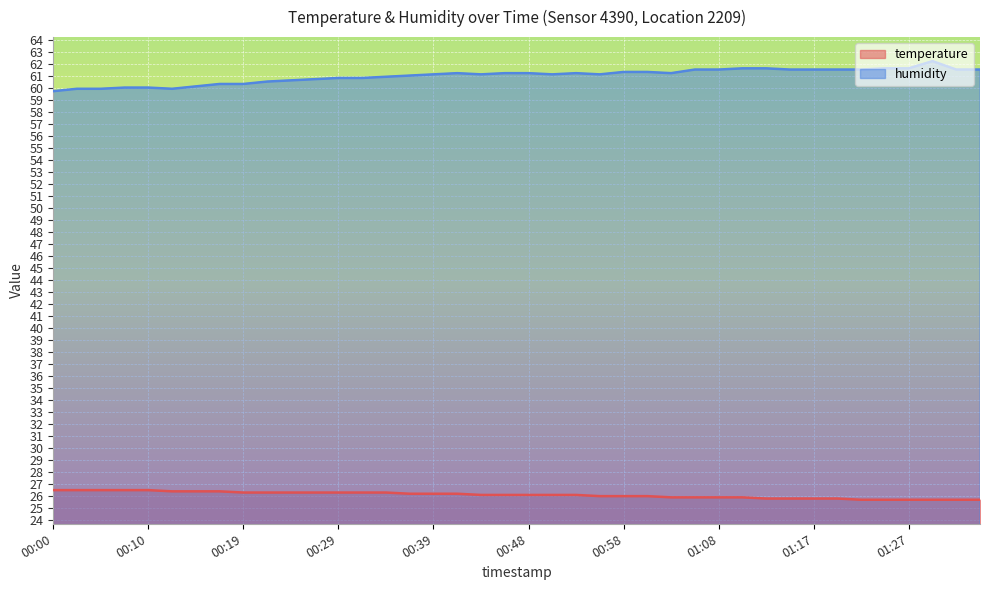

Does the chart display data point markers on the line(s)?

No